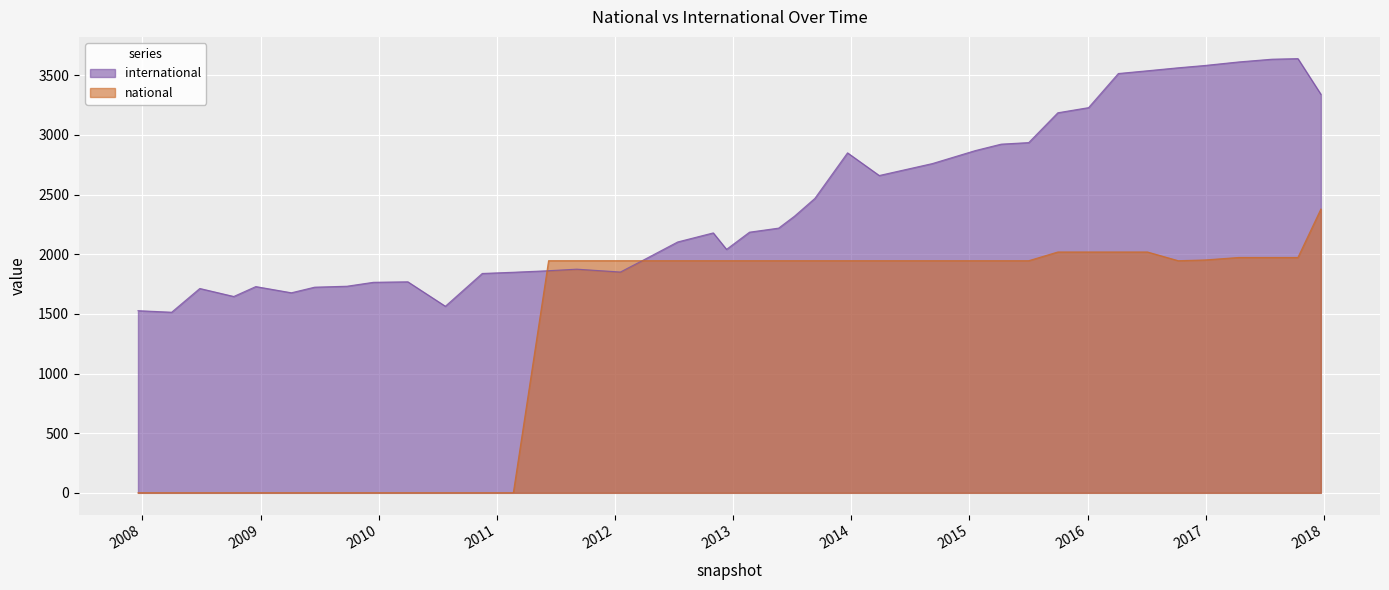

Which label corresponds to the largest value in the chart?

2017-10-12